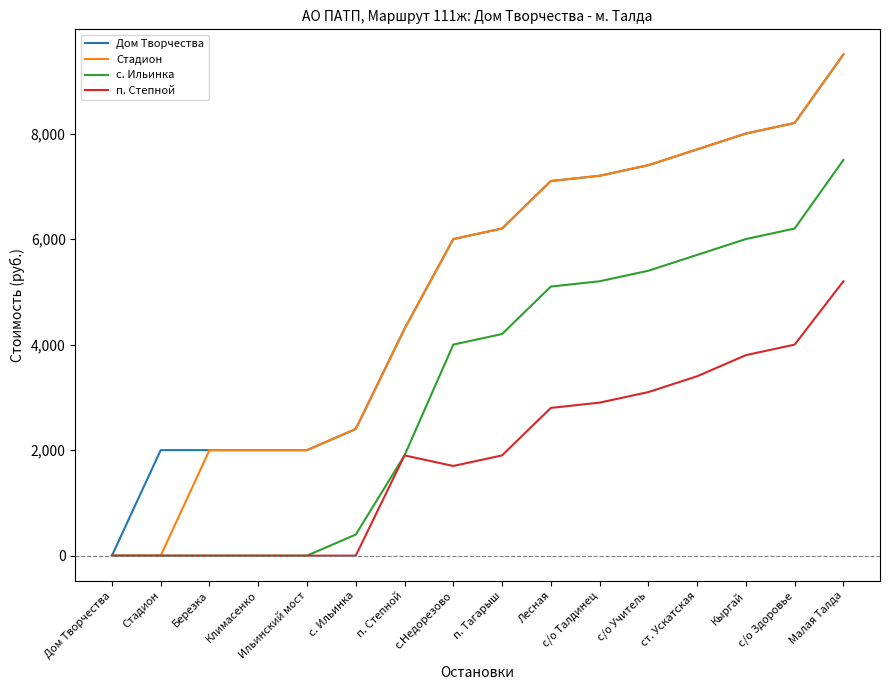

How many categories are shown in the chart?

16